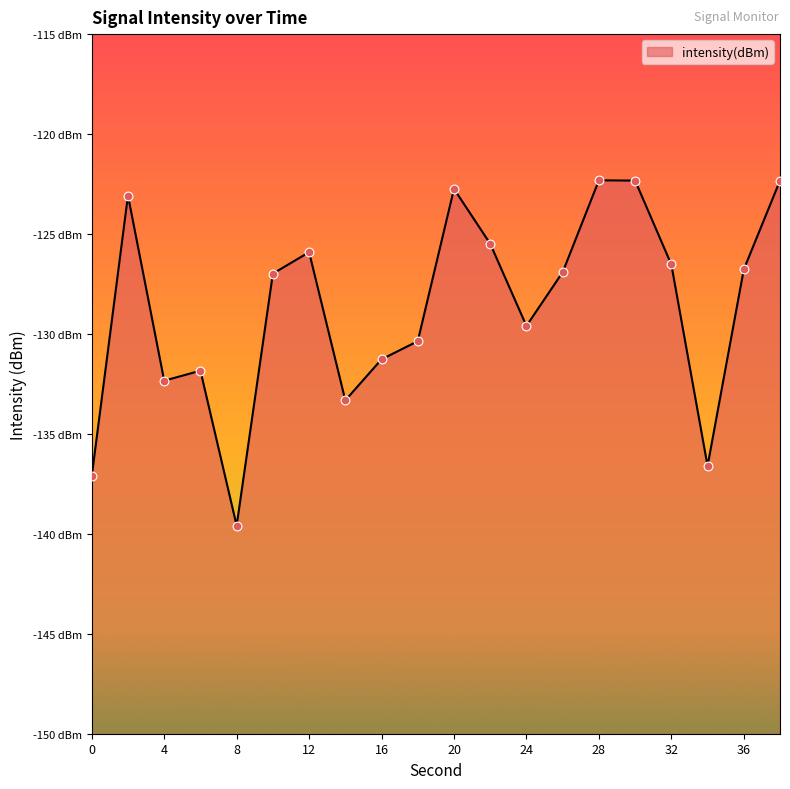

Between 28 and 4, which is larger?

28